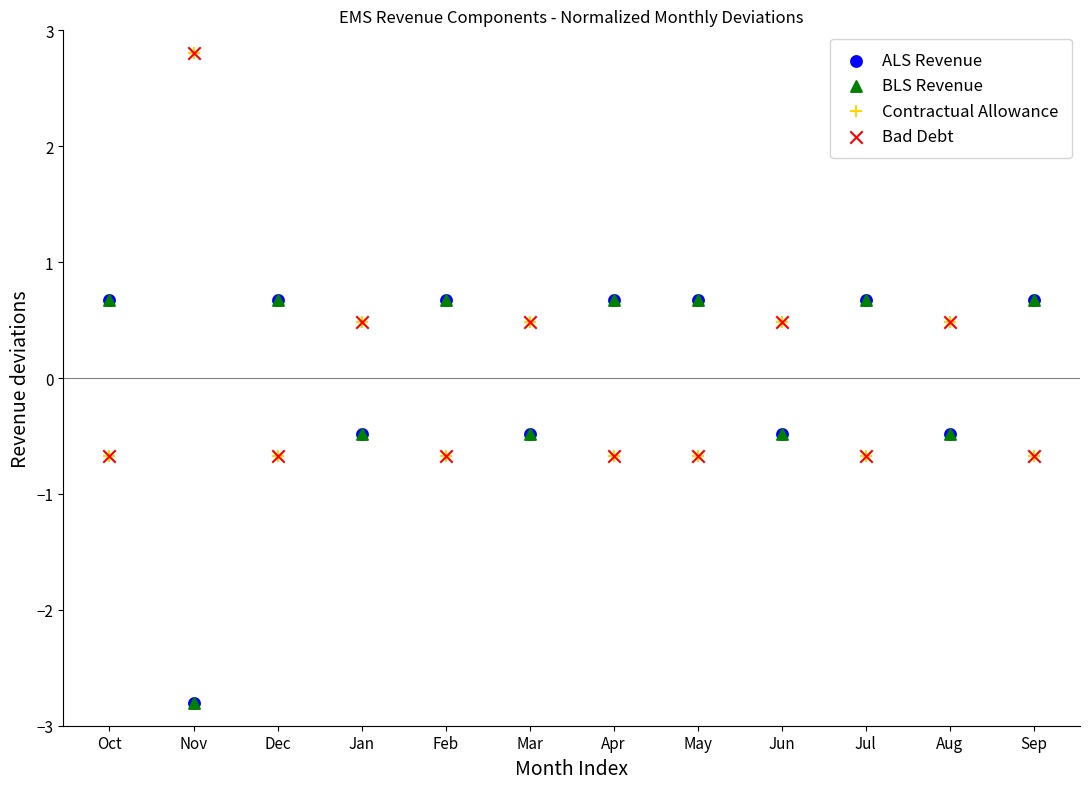

What are all the series names shown in the legend?

ALS Revenue, BLS Revenue, Contractual Allowance, Bad Debt